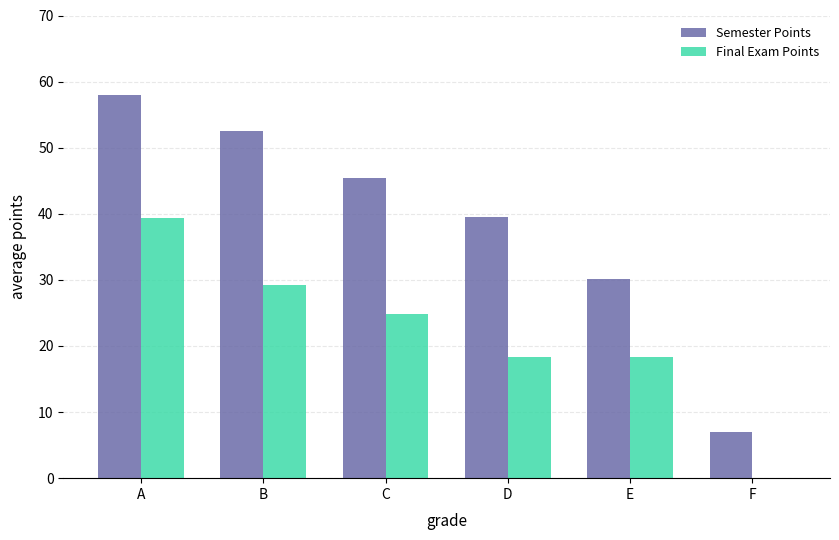

Which category has the highest value across all series?

A